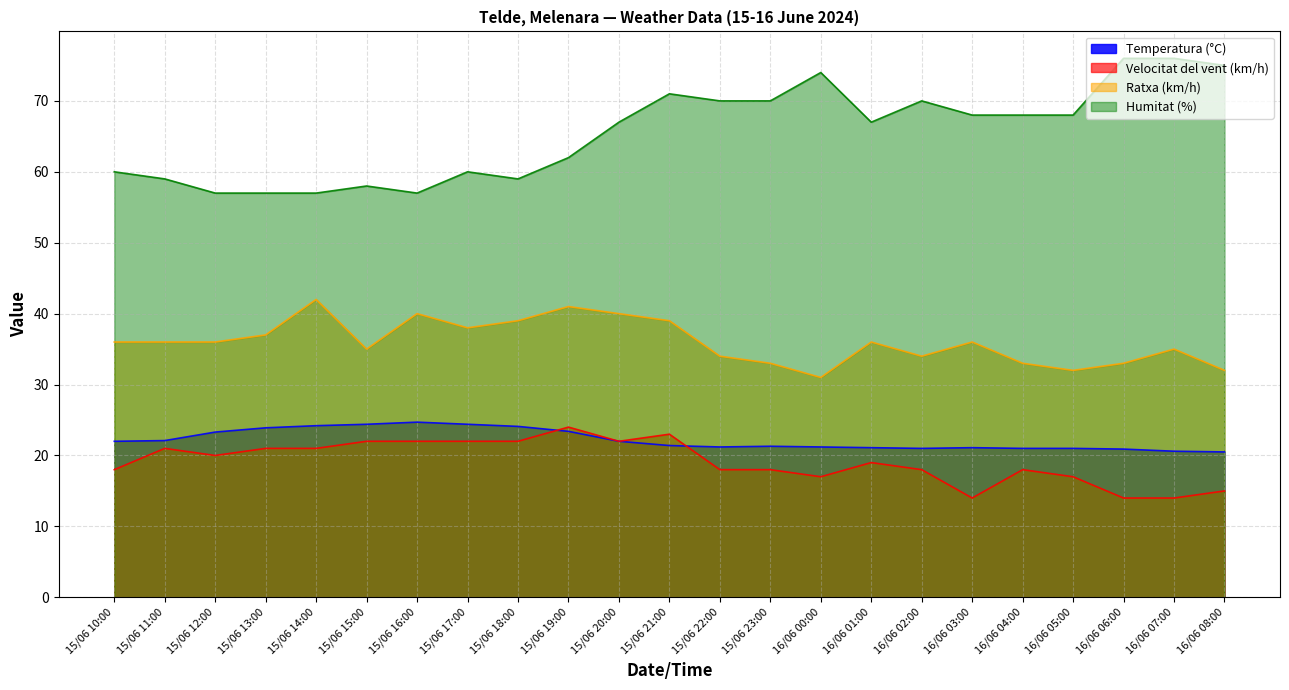

What is the difference between the maximum and minimum values in the Velocitat del vent (km/h) series?

10.0